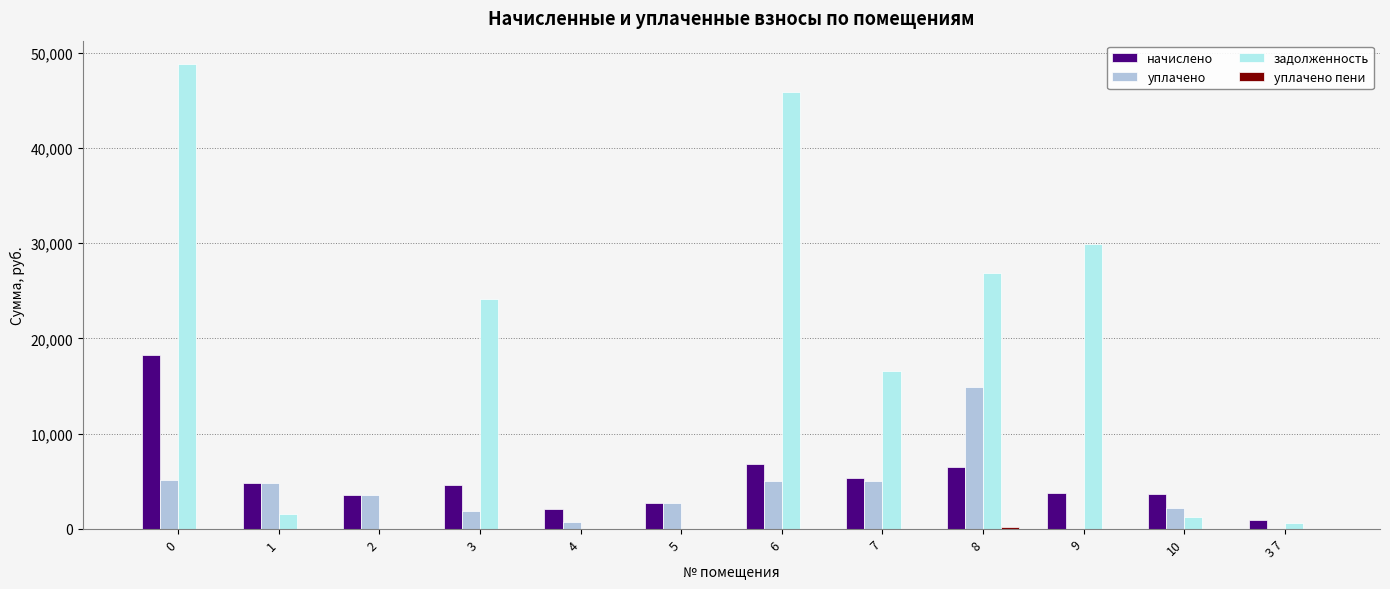

Which series has the largest total across all categories?

задолженность